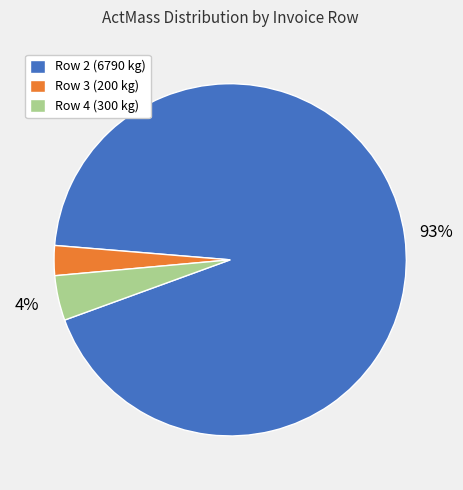

Does Row 2 (6790 kg) represent more than half of the total?

Yes